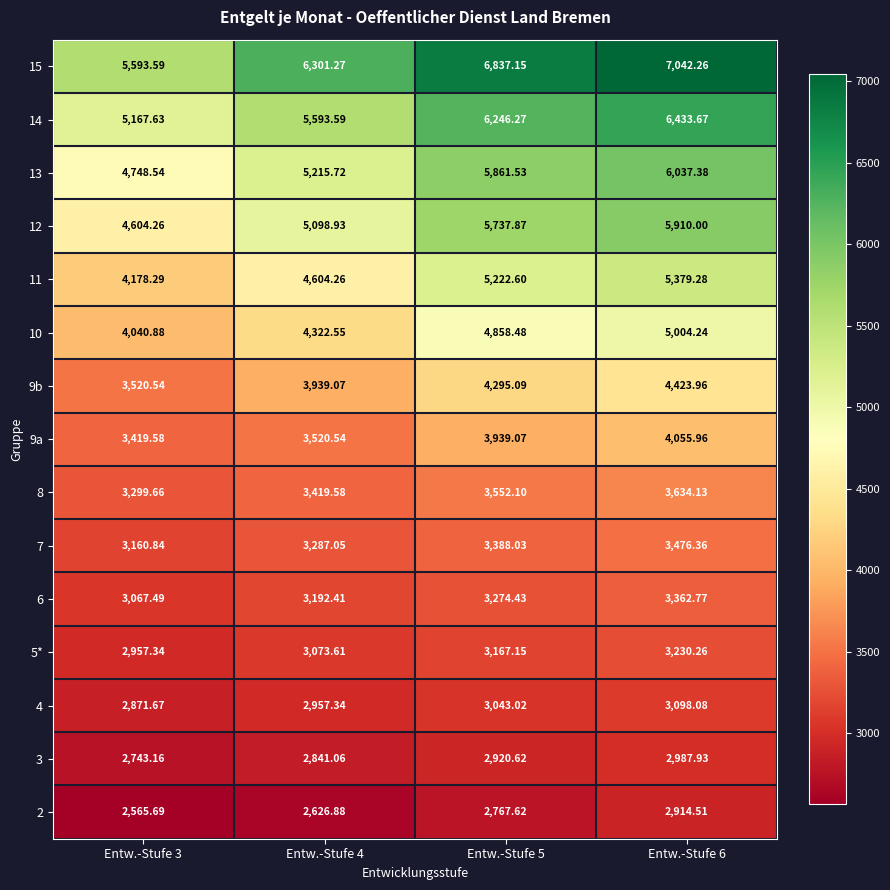

What is the smallest value displayed?

2565.7